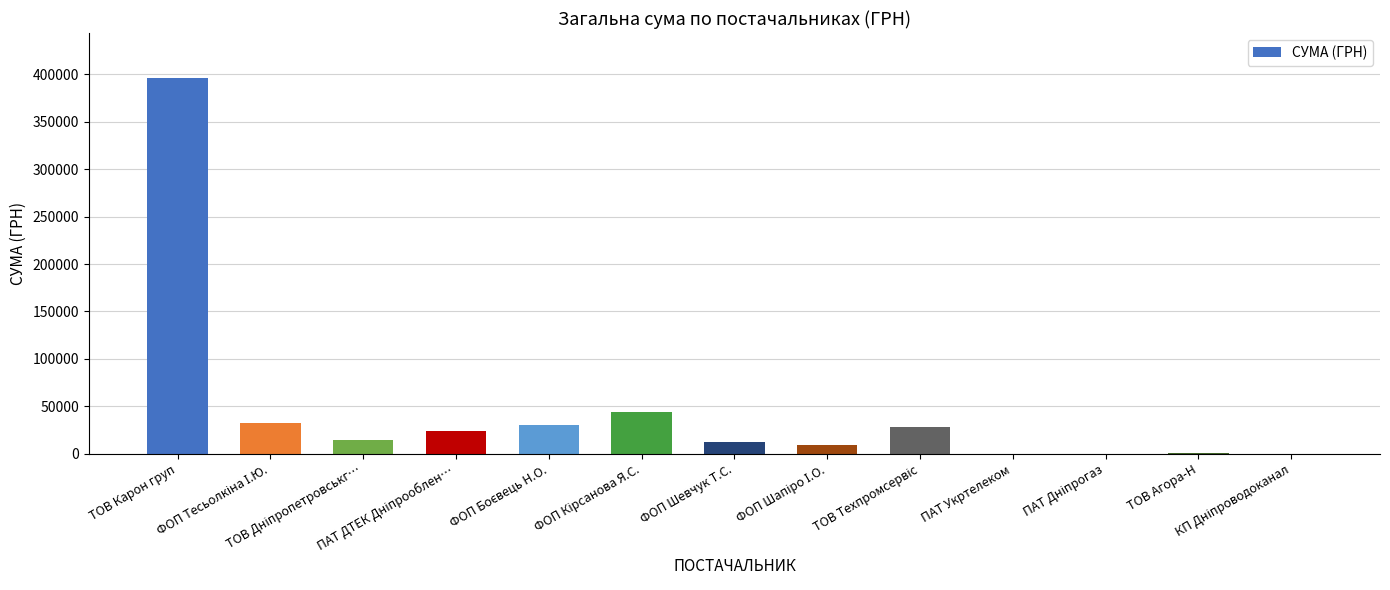

What is the change in value from ФОП Шевчук Т.С. to ТОВ Агора-Н?

-11248.0